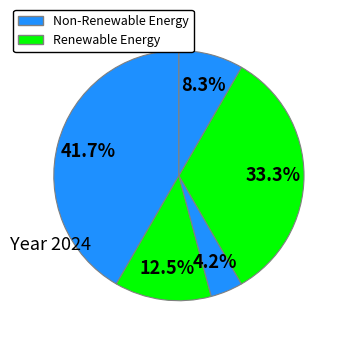

How many segments does this pie chart have?

5